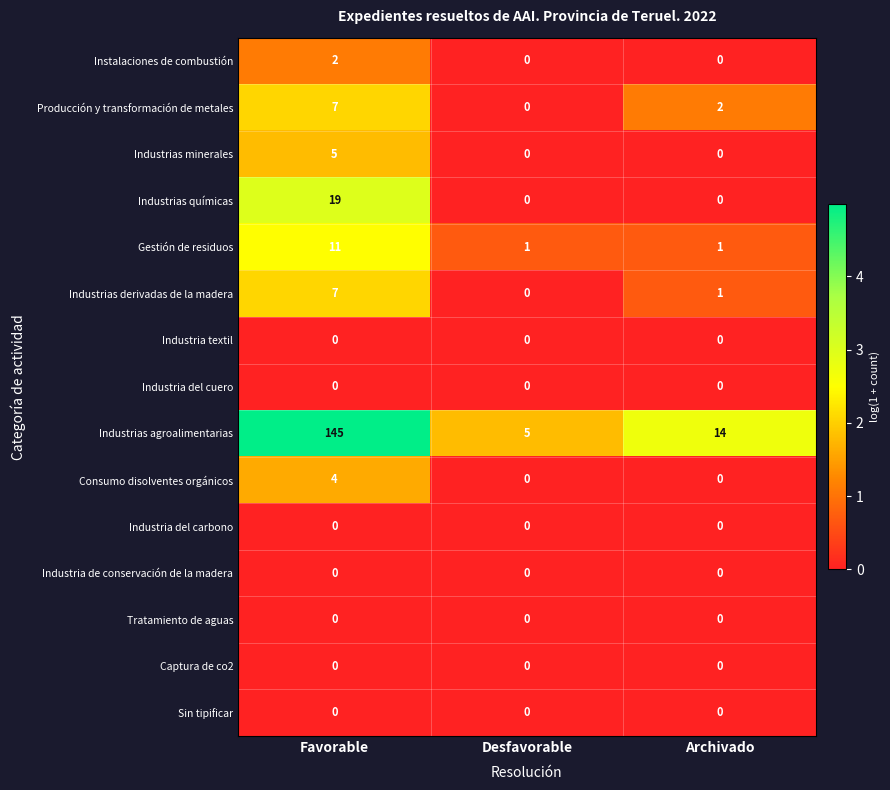

What is the difference between the maximum and minimum values in the Consumo disolventes orgánicos series?

4